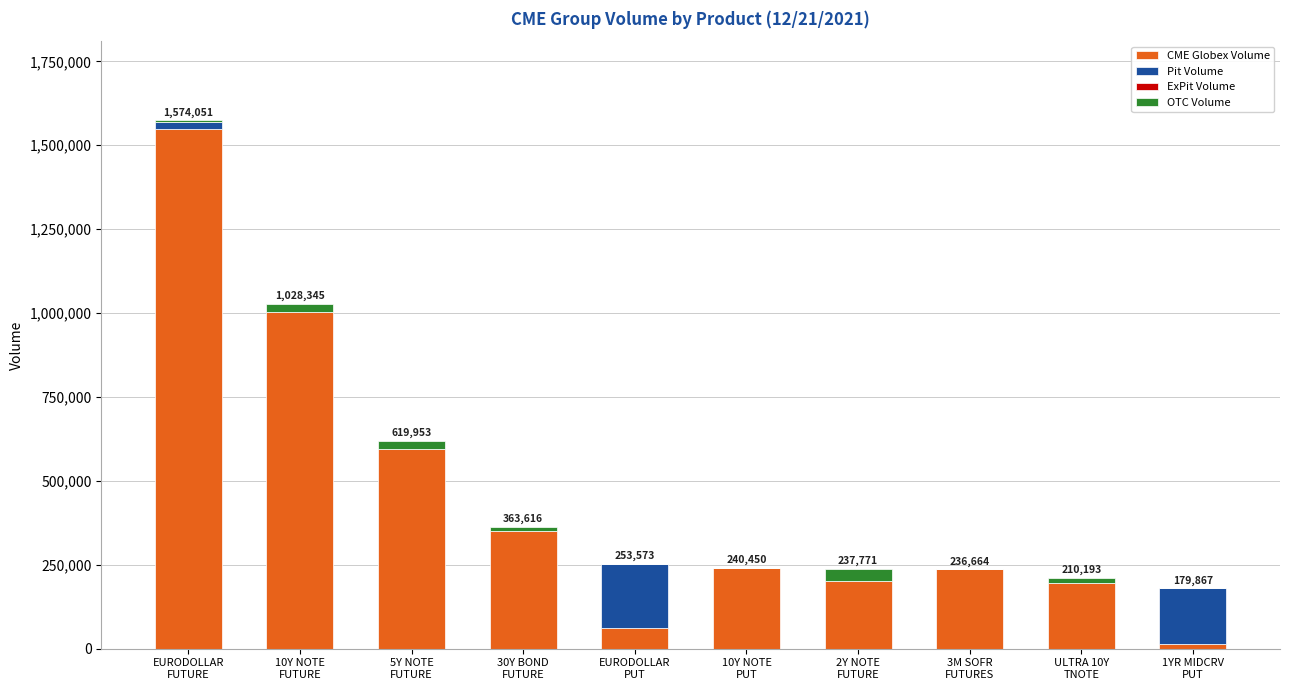

What is the maximum value for CME Globex Volume?

1547047